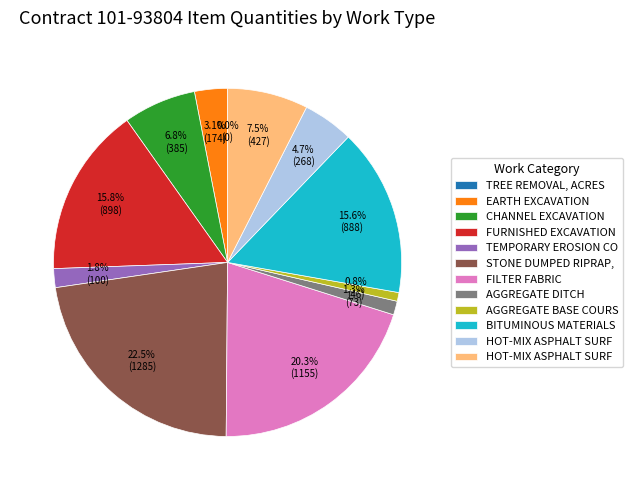

Does any single category account for the majority?

No